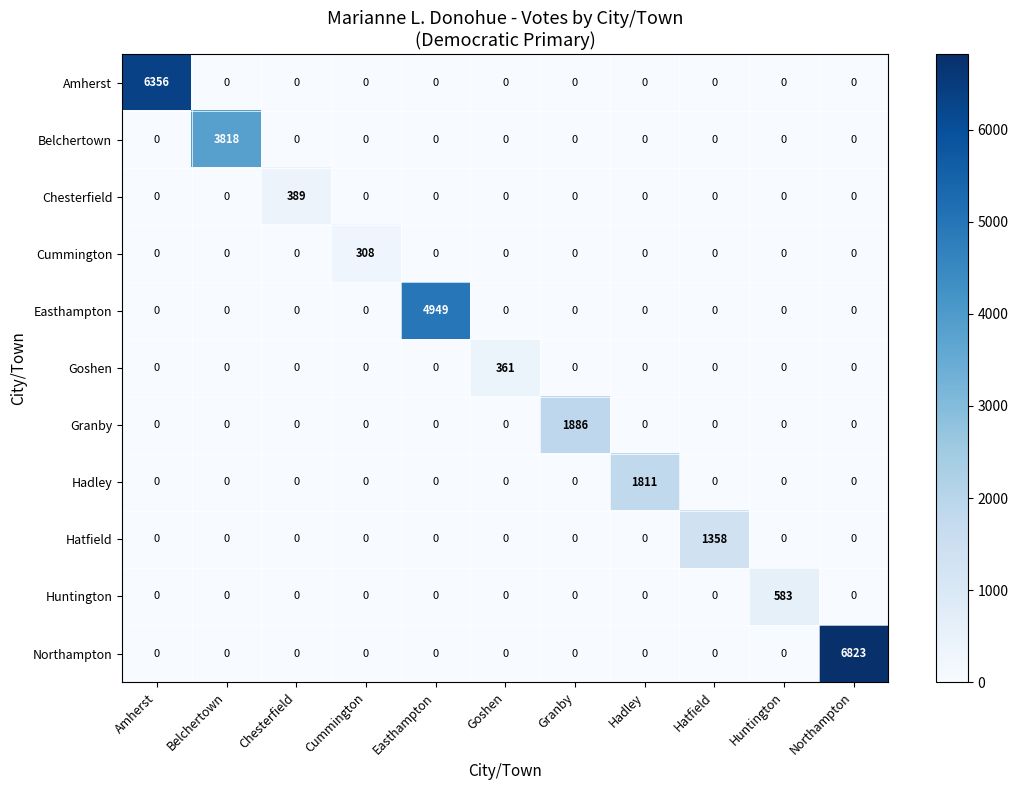

What is the difference between the maximum and minimum values in the Belchertown series?

3818